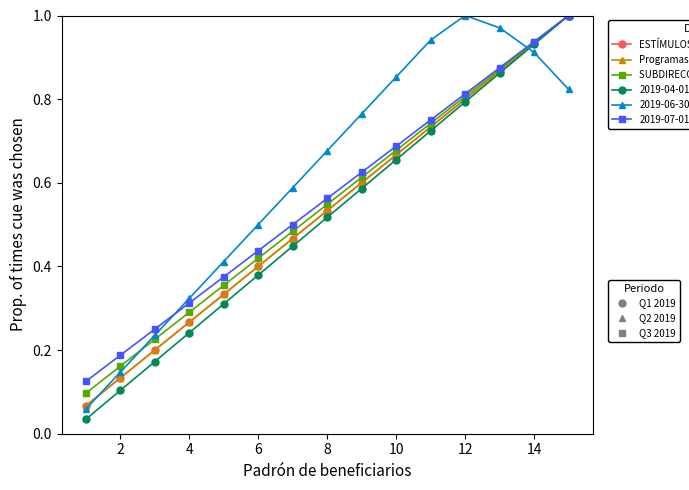

Is this an area chart (filled region under the line)?

No